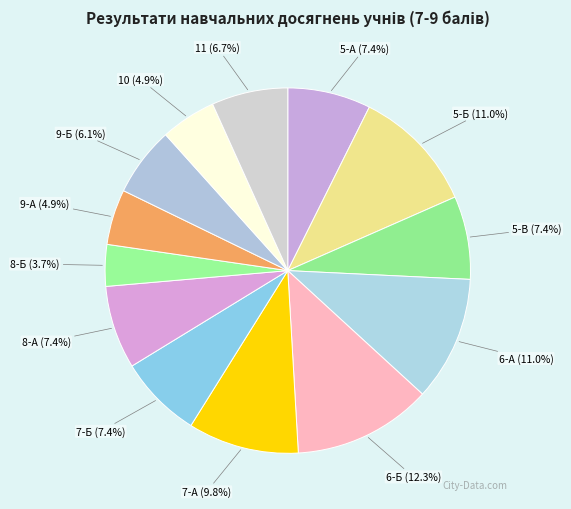

What is the ratio of the value at 8-Б to the value at 5-А?

0.5